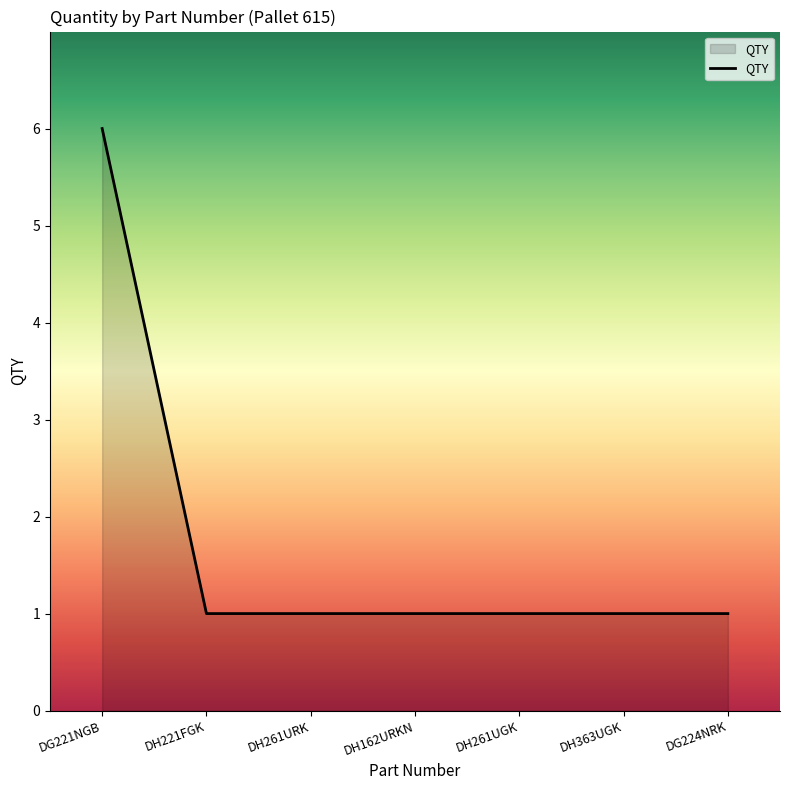

Reading left to right, list all the values displayed in this chart.

6	1	1	1	1	1	1